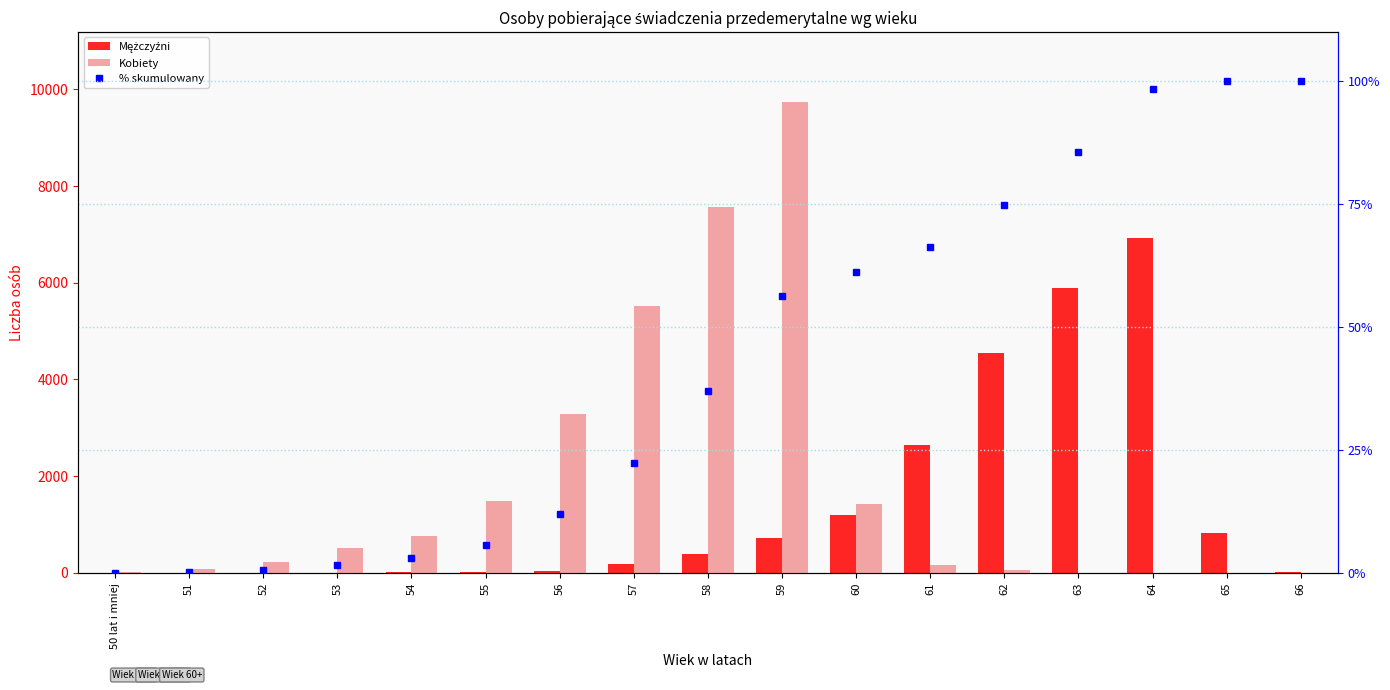

What is the maximum value shown in the chart?

9731.0